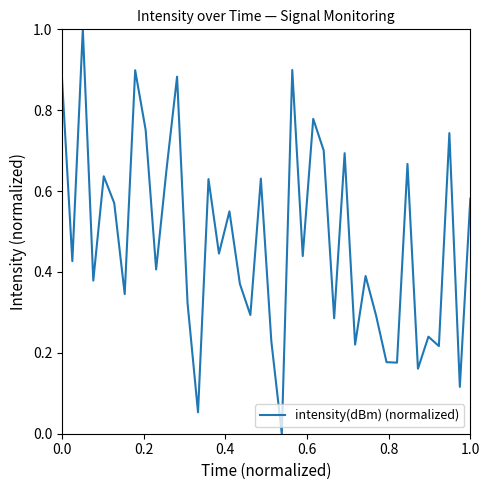

Does the chart display data point markers on the line(s)?

No